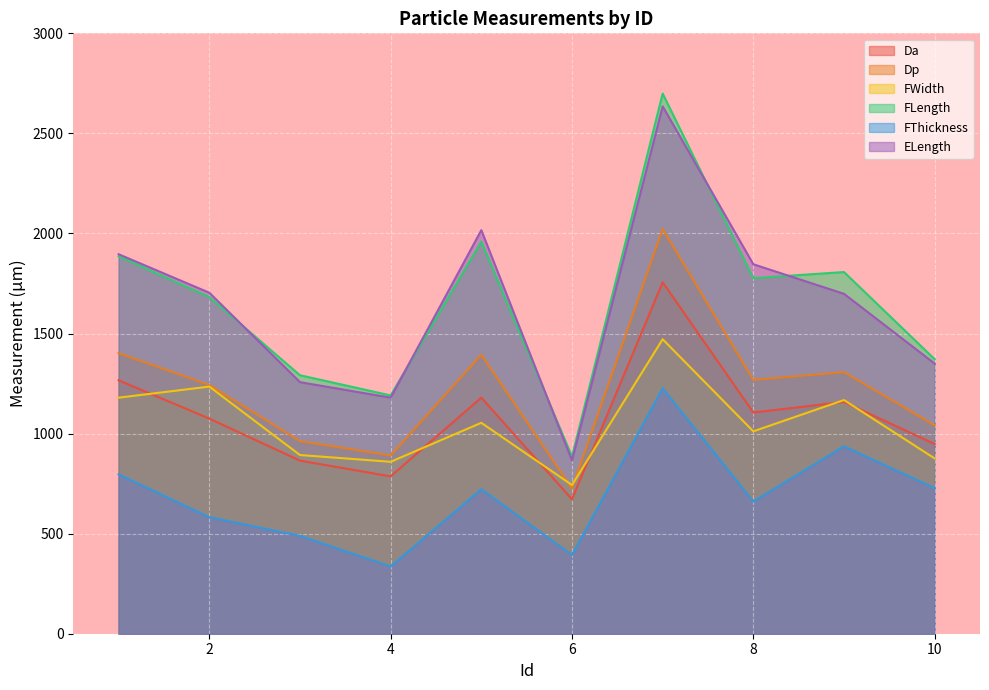

Is it true that FThickness equals 393.5 at 6?

True